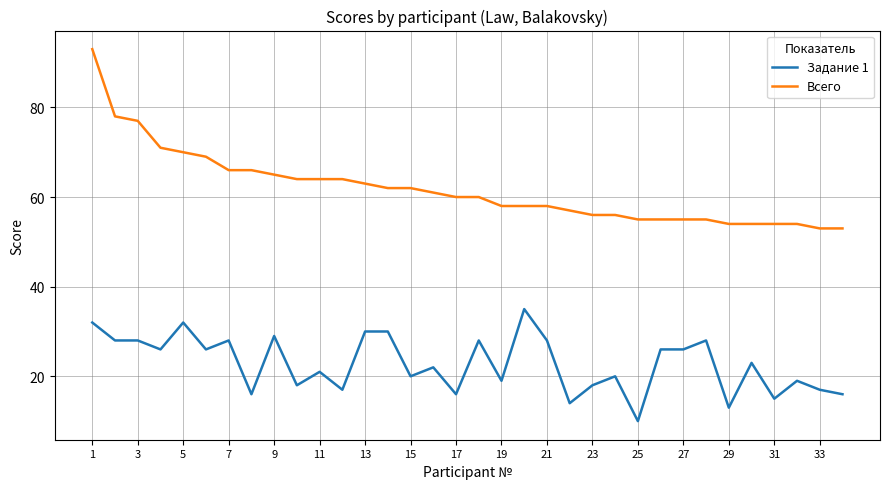

True or false: Задание 1 and Всего cross at least once.

False